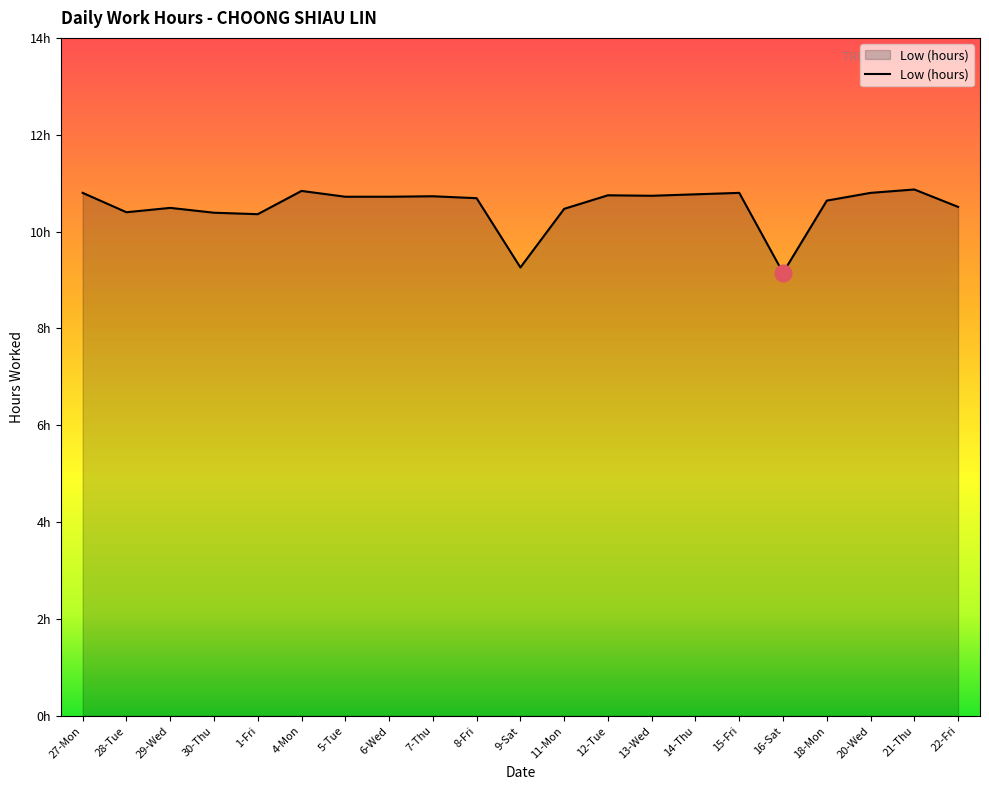

Reading left to right, what are all the values shown in this chart?

27-Mon=10.8	28-Tue=10.4	29-Wed=10.5	30-Thu=10.4	1-Fri=10.4	4-Mon=10.8	5-Tue=10.7	6-Wed=10.7	7-Thu=10.7	8-Fri=10.7	9-Sat=9.3	11-Mon=10.5	12-Tue=10.8	13-Wed=10.7	14-Thu=10.8	15-Fri=10.8	16-Sat=9.2	18-Mon=10.6	20-Wed=10.8	21-Thu=10.9	22-Fri=10.5